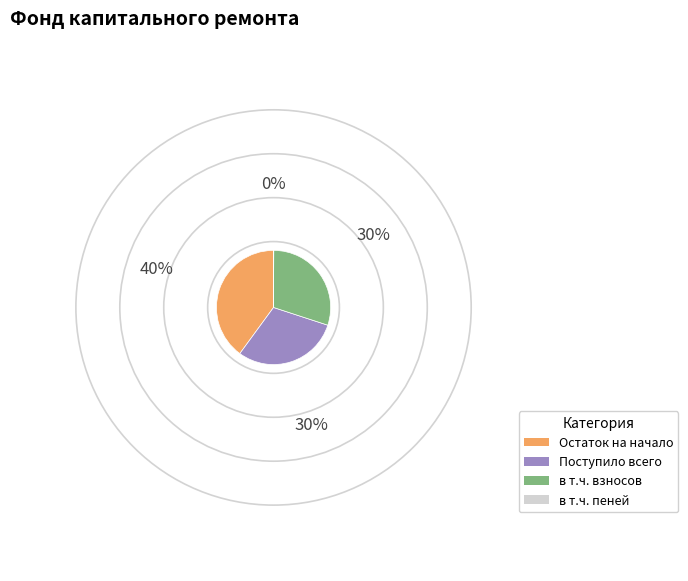

Is there any slice that represents more than half of the pie?

No